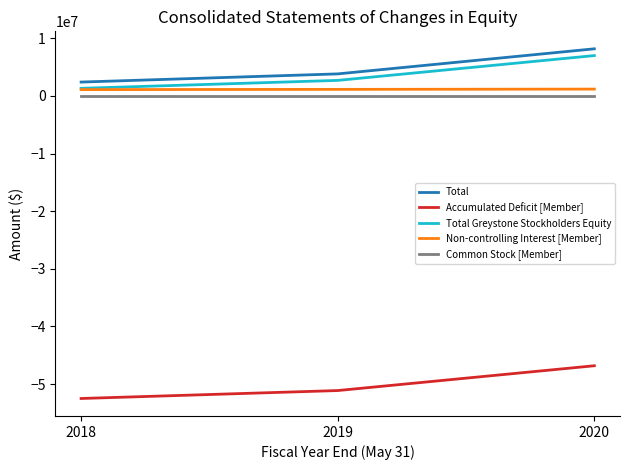

List the series in order of their peak value, highest first.

Total, Total Greystone Stockholders Equity, Non-controlling Interest [Member], Common Stock [Member], Accumulated Deficit [Member]